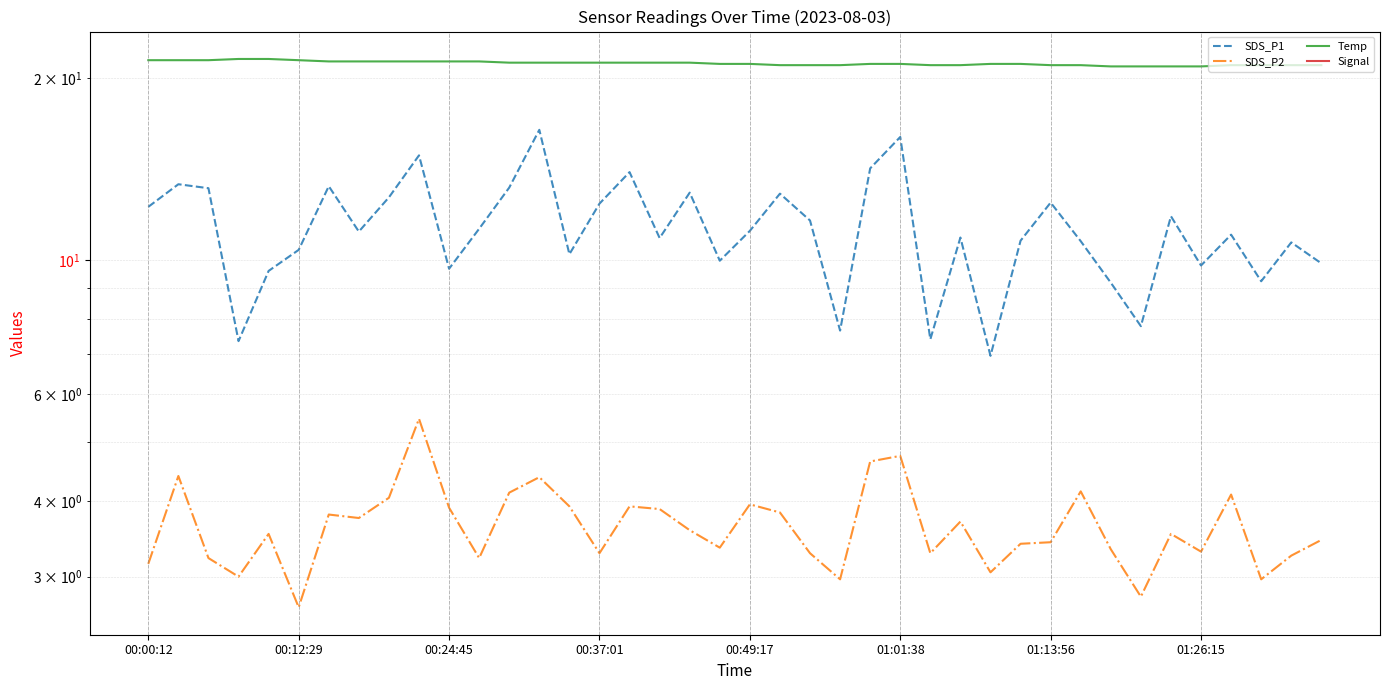

What is the sum of all Signal values?

-2798.0